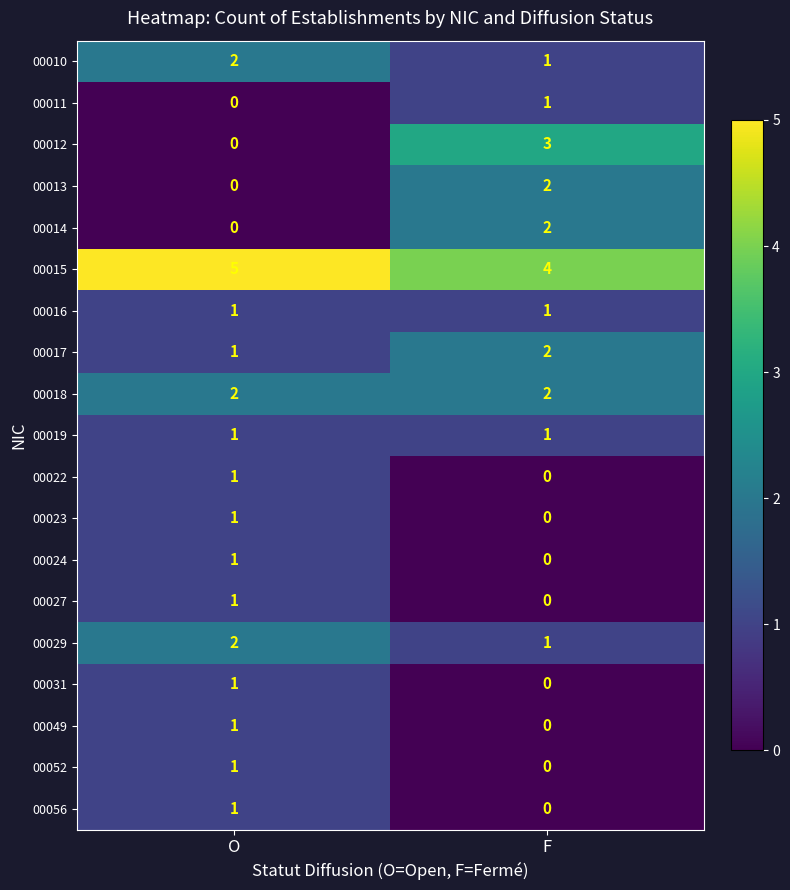

The 00031 series shows 0 at F. True or false?

True